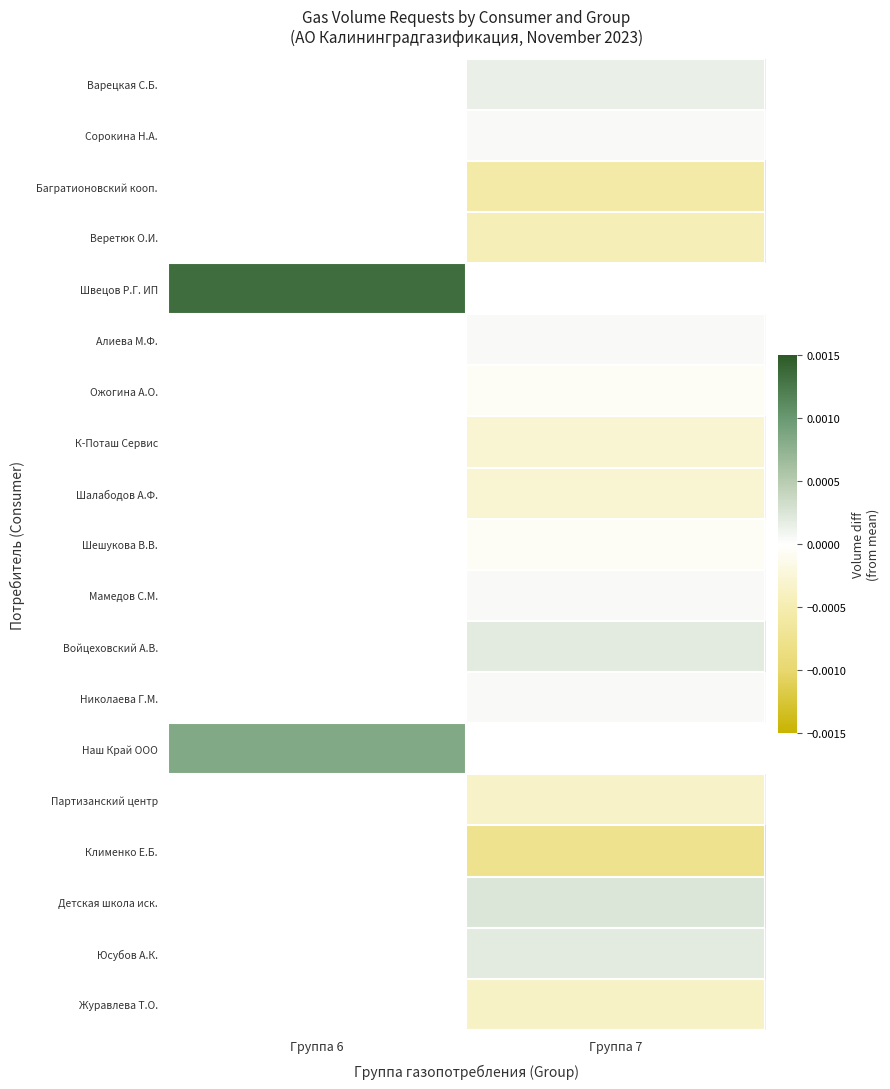

Where does the Юсубов А.К. series first go above 0?

Группа 7